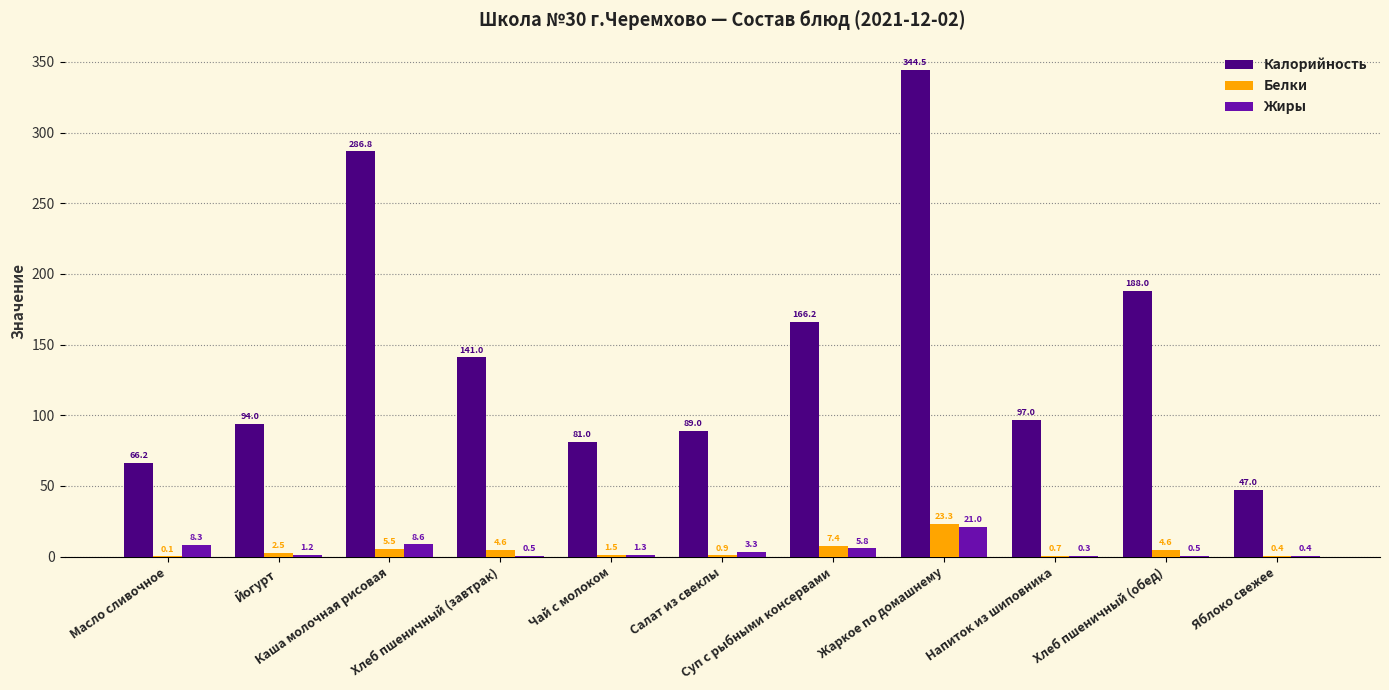

What are all the series names shown in the legend?

Калорийность, Белки, Жиры